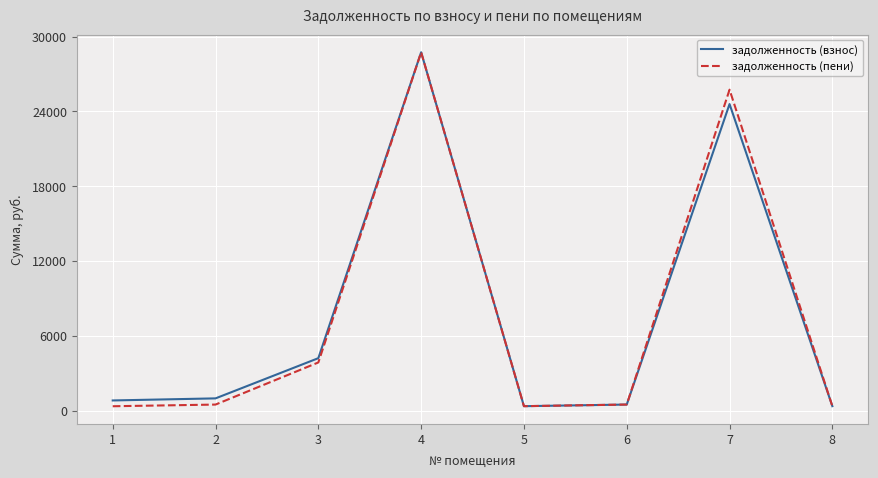

What is the maximum value for задолженность (пени)?

28743.7